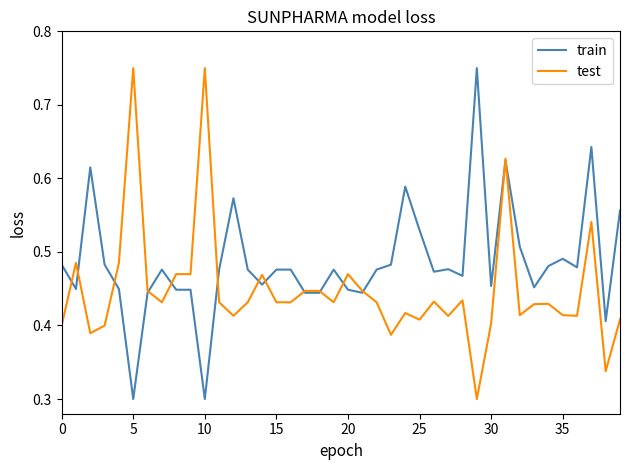

Is this an area chart (filled region under the line)?

No